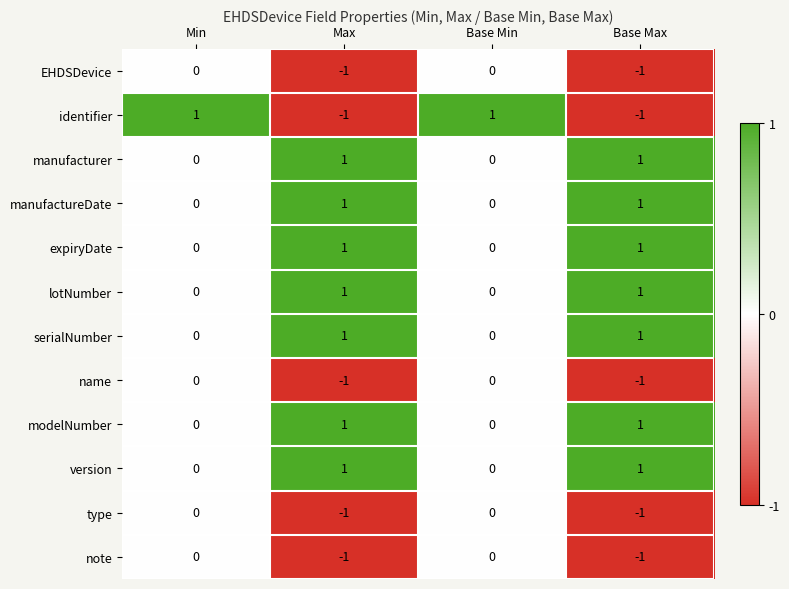

Is the value of note at Min greater than the value of type at Max?

Yes